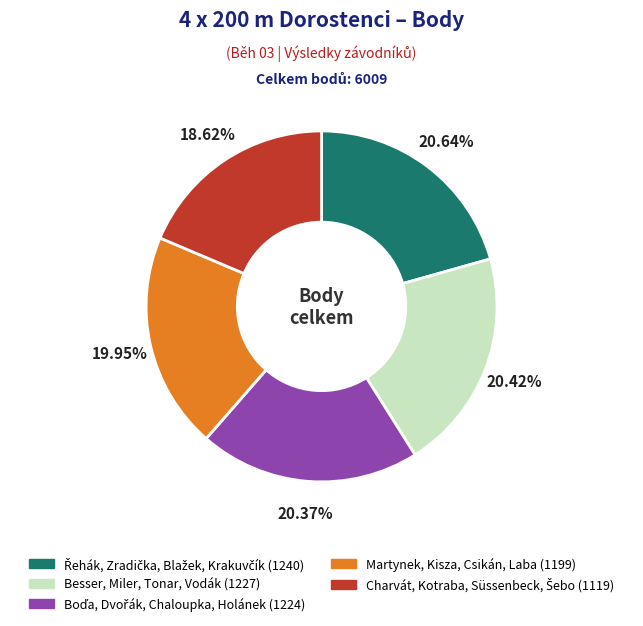

Is it true that Besser, Miler, Tonar, Vodák is 20% of the pie?

True